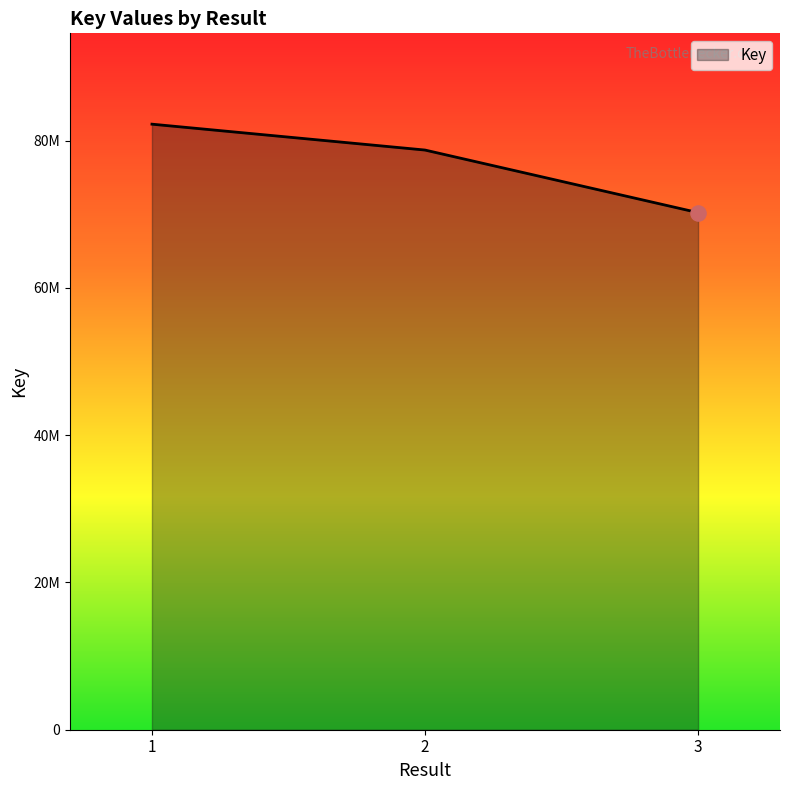

What is the change in value from 1 to 2?

-3515444